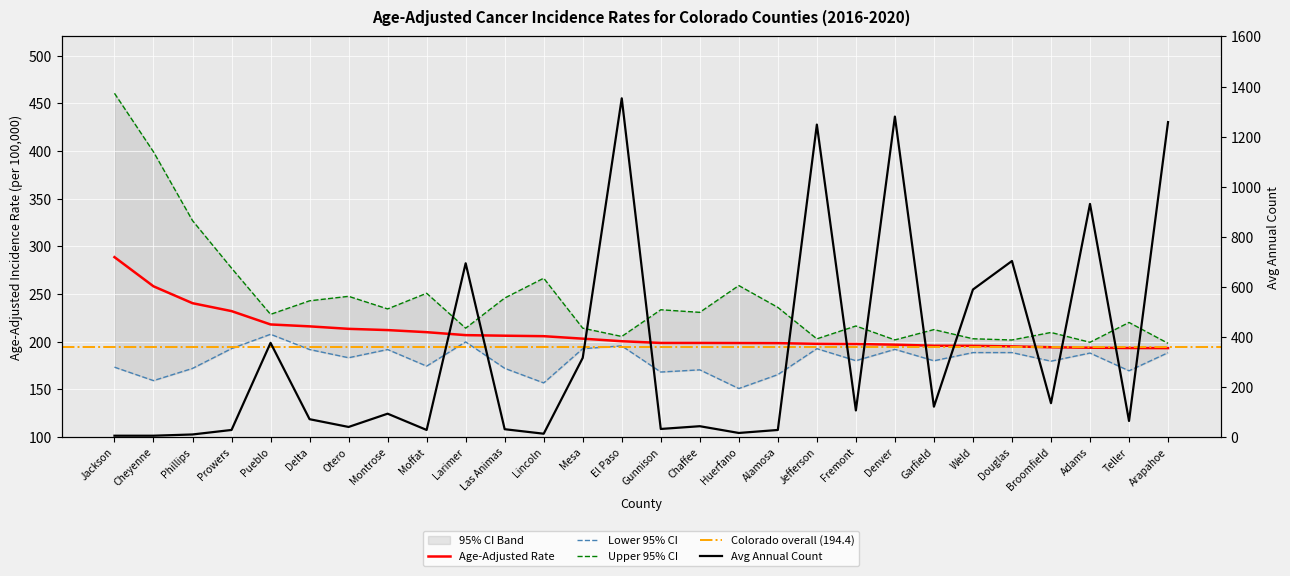

What position from the left is Teller?

27